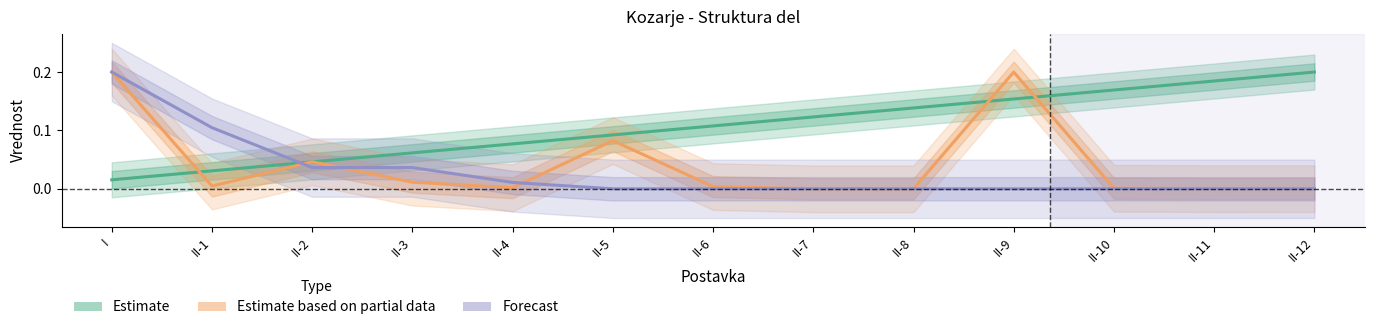

Where is Estimate nearest to the value 0?

I